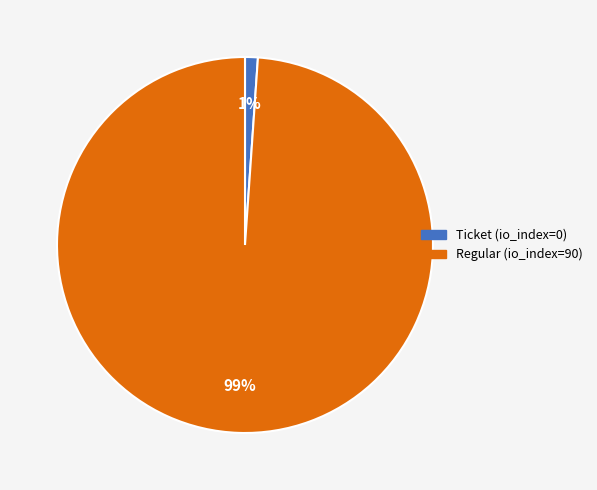

How many slices are in this pie chart?

2